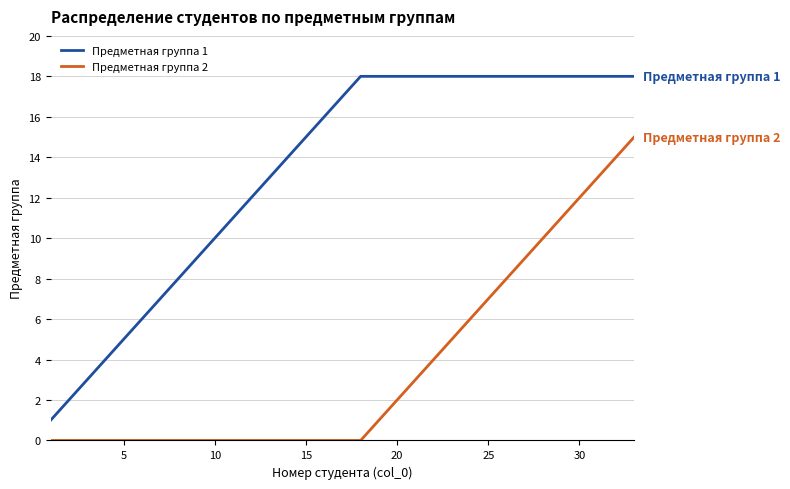

List the series in order of their peak value, lowest first.

Предметная группа 2, Предметная группа 1